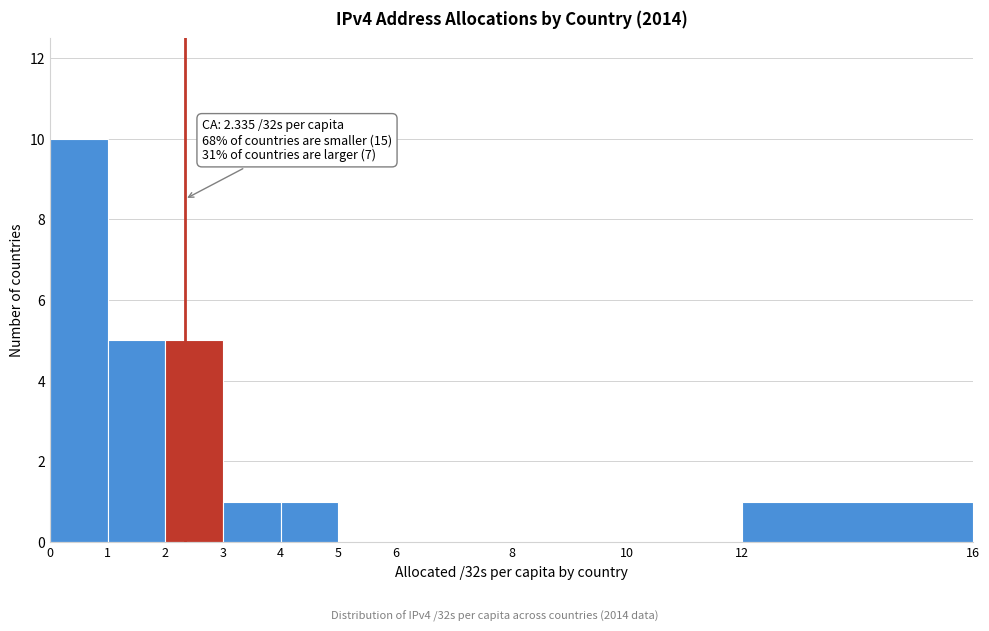

Which range on the x-axis has the tallest bar?

0 to 1